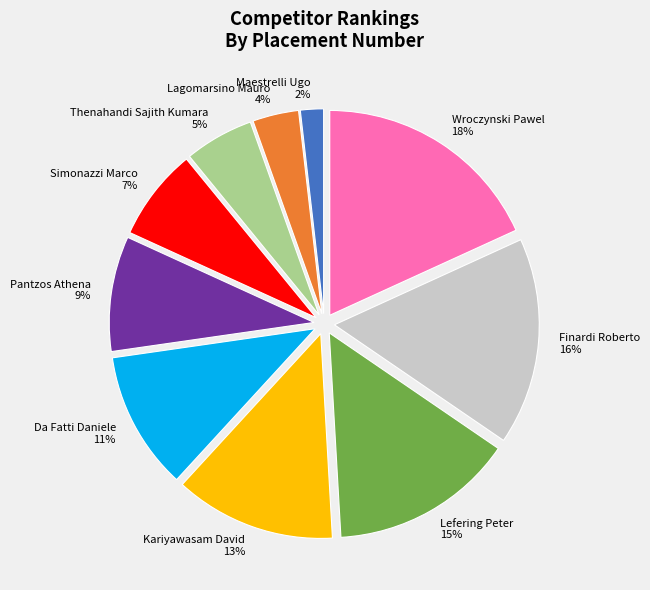

Which category has the biggest portion of the pie?

Wroczynski Pawel